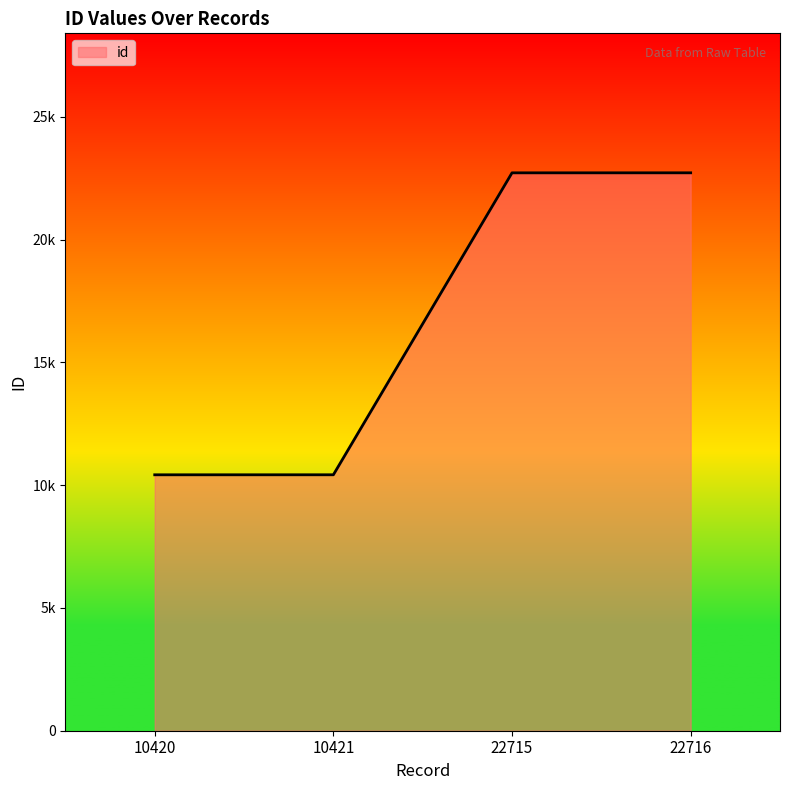

Reading left to right, list all the values displayed in this chart.

10420=10420	10421=10421	22715=22715	22716=22716